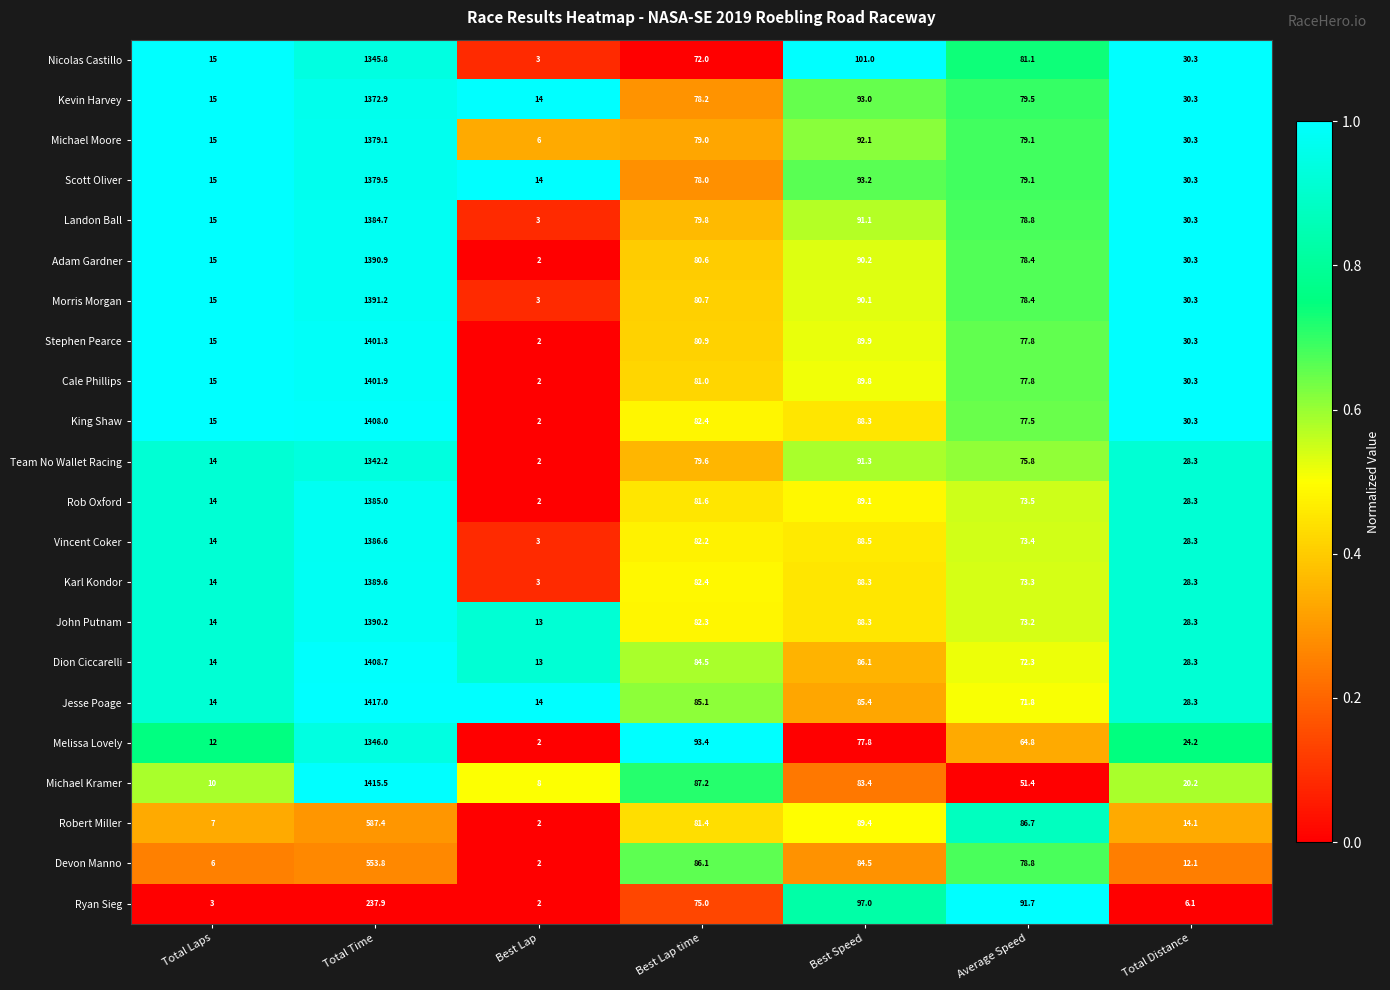

What is the difference between the maximum and minimum values in the Ryan Sieg series?

235.9